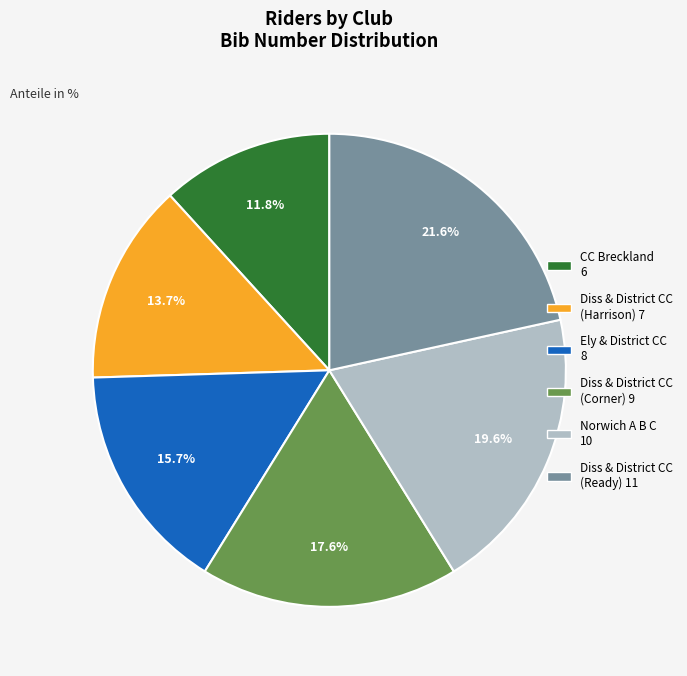

Does any single category account for the majority?

No